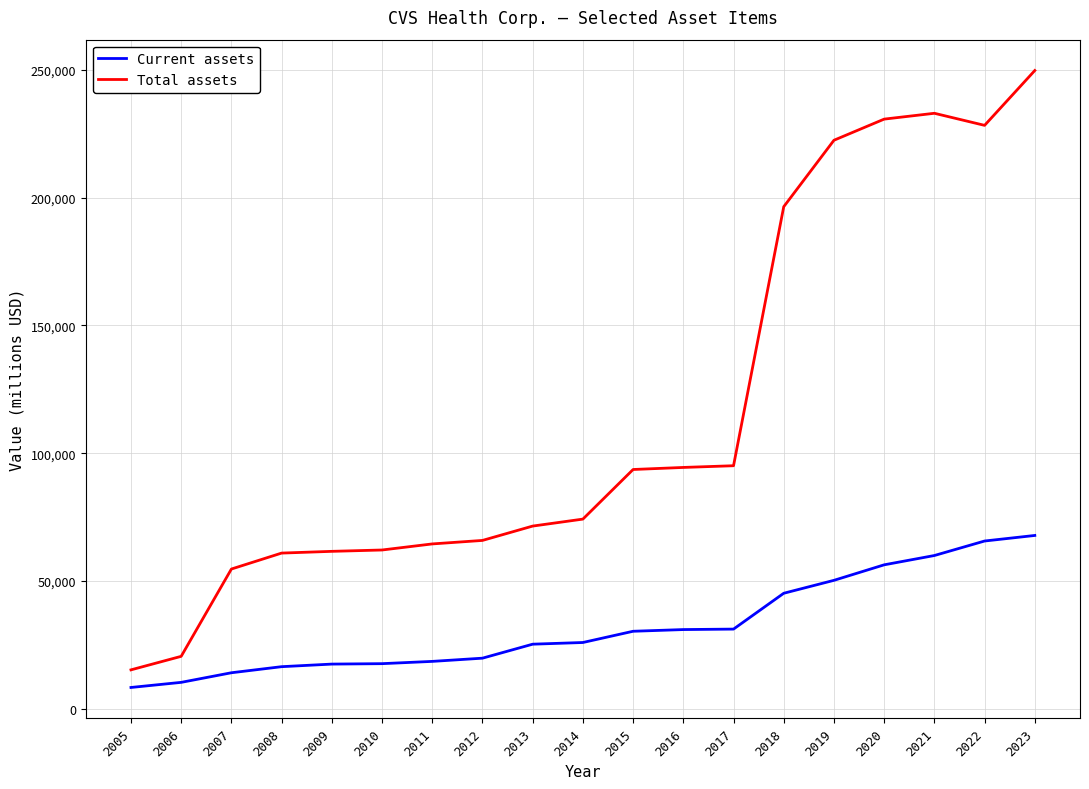

What are all the series names shown in the legend?

Current assets, Total assets